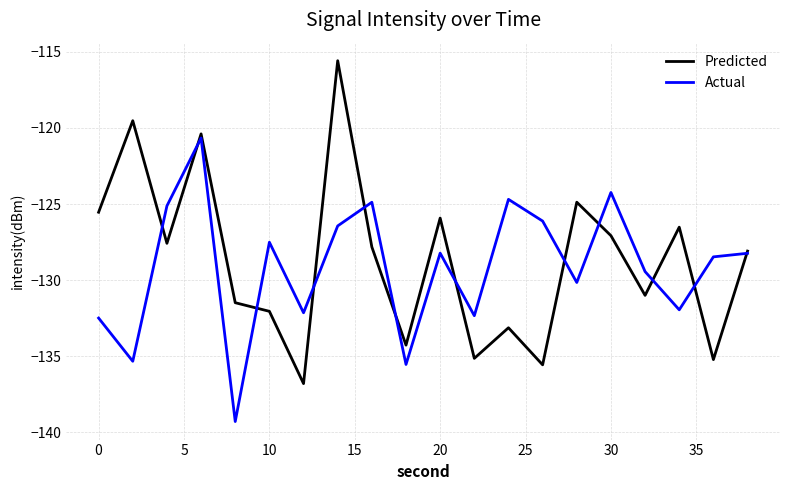

Rank the series by their maximum value, from highest to lowest.

Predicted, Actual